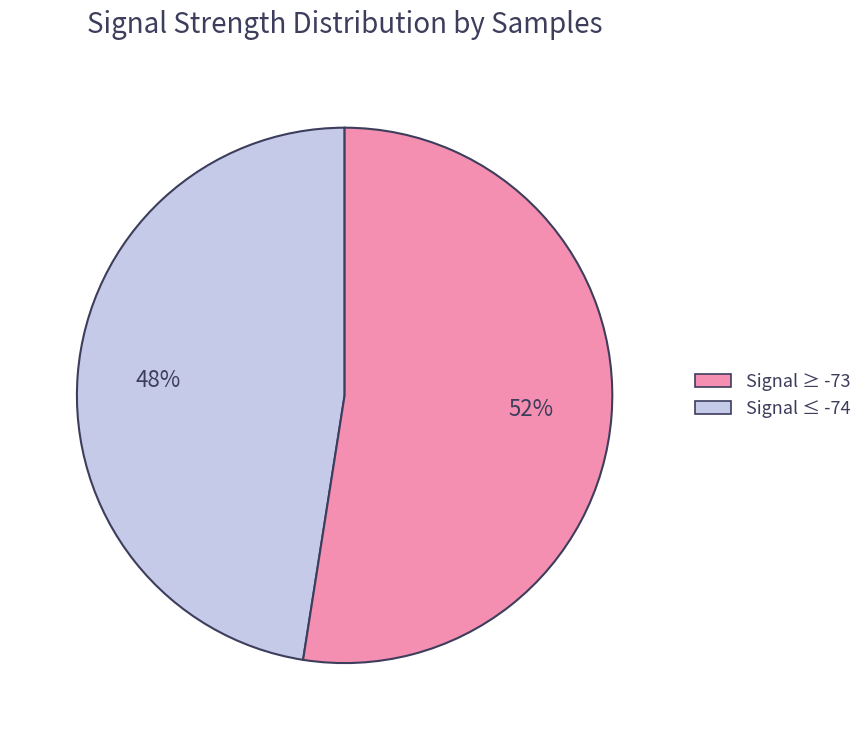

Is there any slice that represents more than half of the pie?

Yes